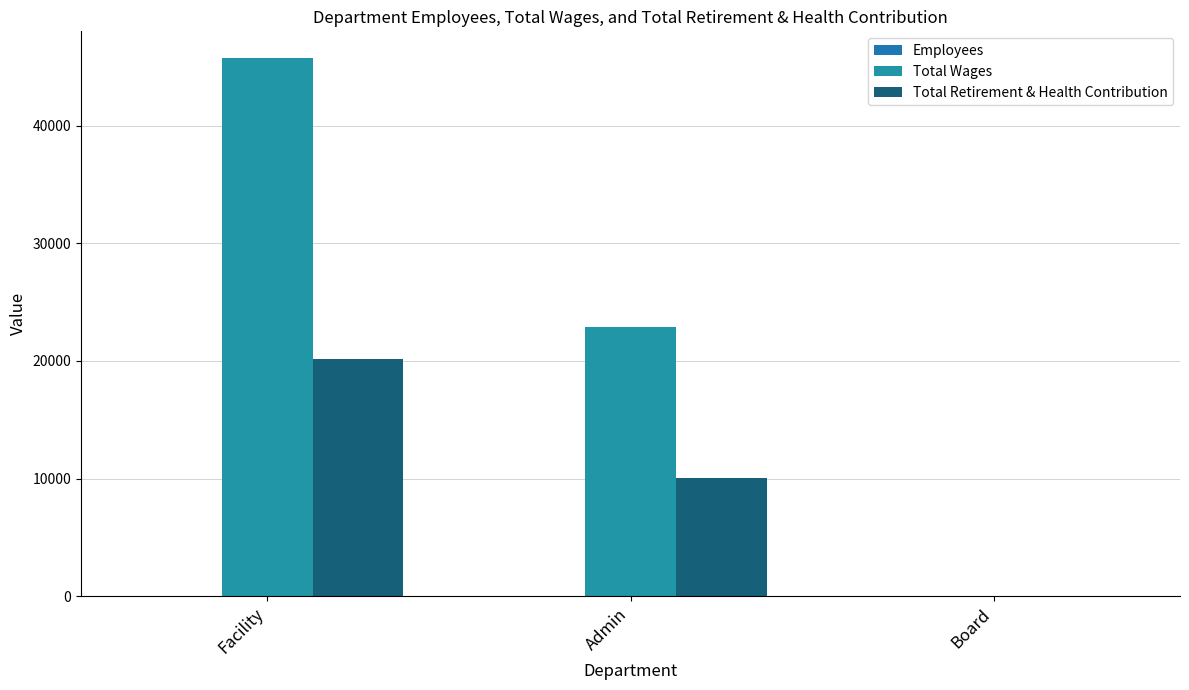

How many data points does each series have?

3